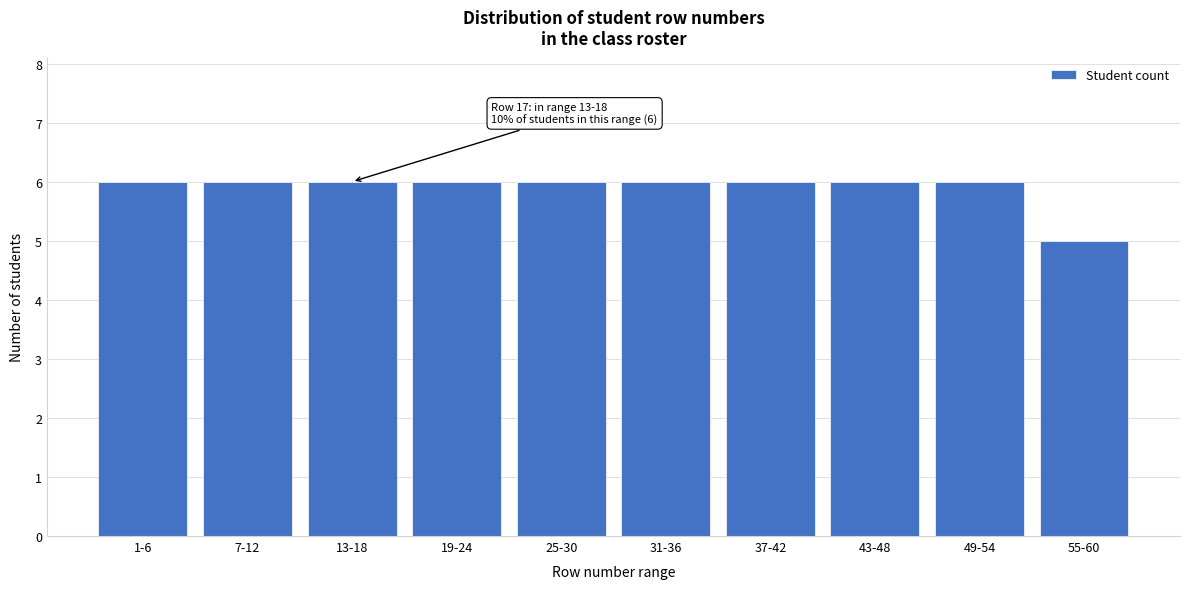

Reading left to right, extract all data points from this chart.

6	6	6	6	6	6	6	6	6	5